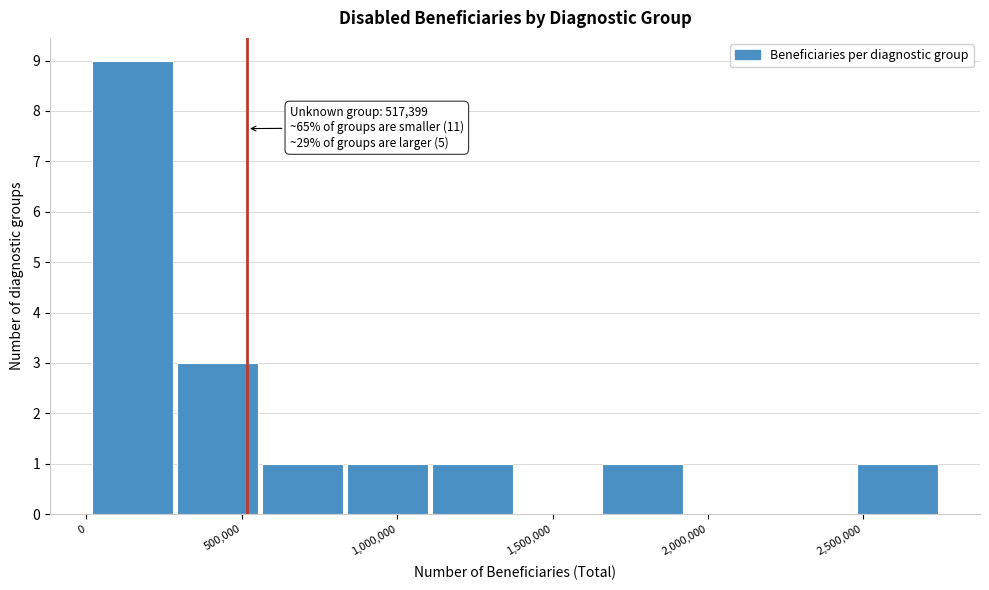

Over which range of the x-axis is the bar tallest?

0 to 300000